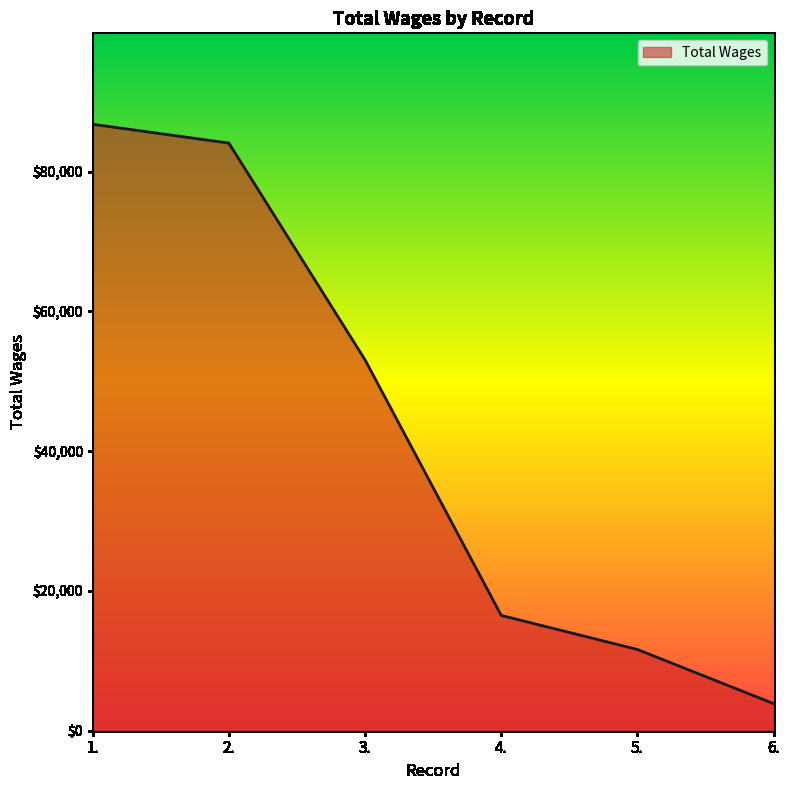

What is the sum of all values?

255864